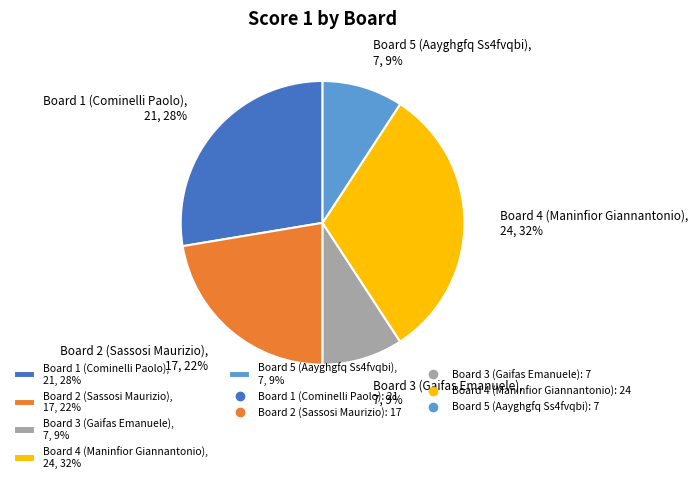

What percentage is the Board 5 (Aayghgfq Ss4fvqbi) slice, to the nearest percent?

9%